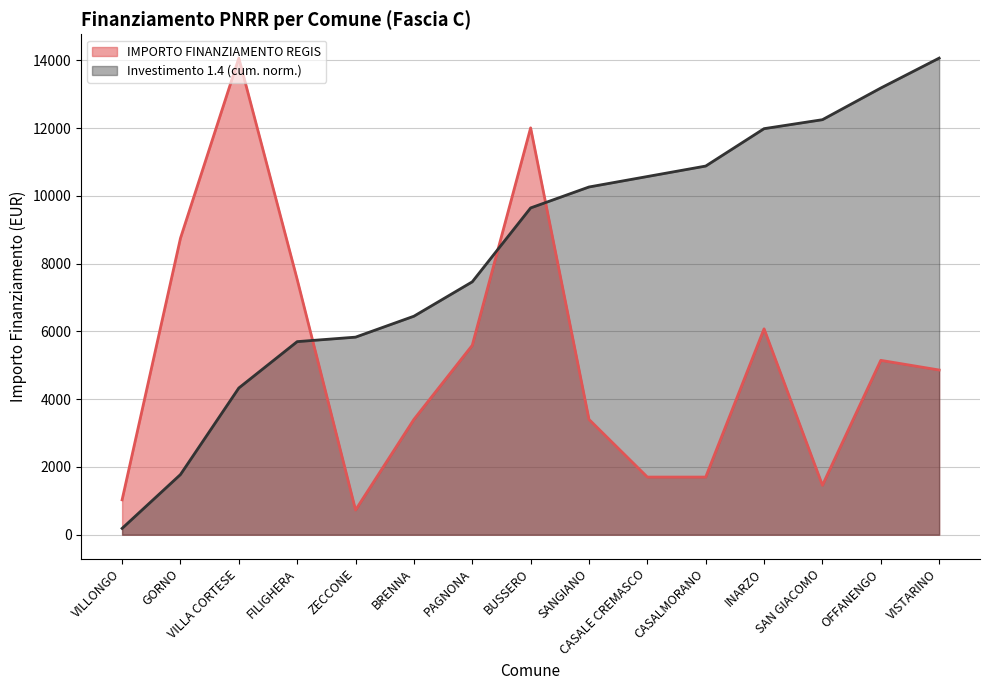

What is the difference between the second highest and second lowest values?

10976